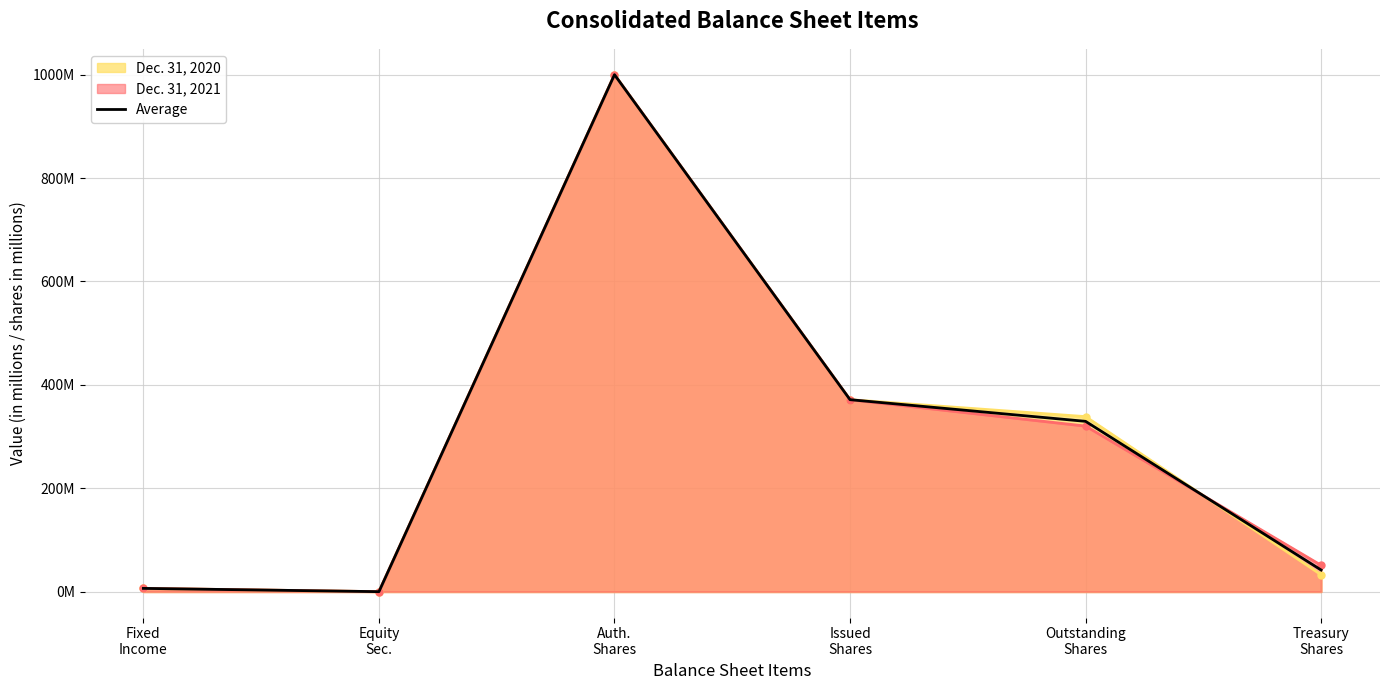

What position from the right is Equity
Sec.?

5